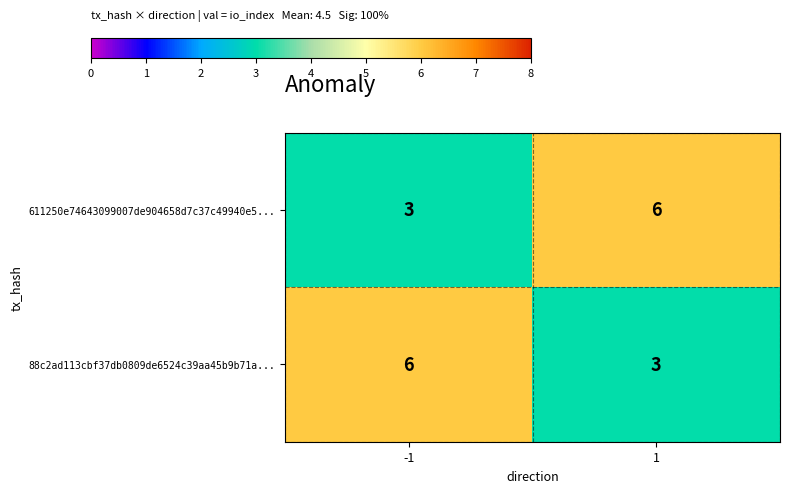

What is the spread (max minus min) of values at 1?

3